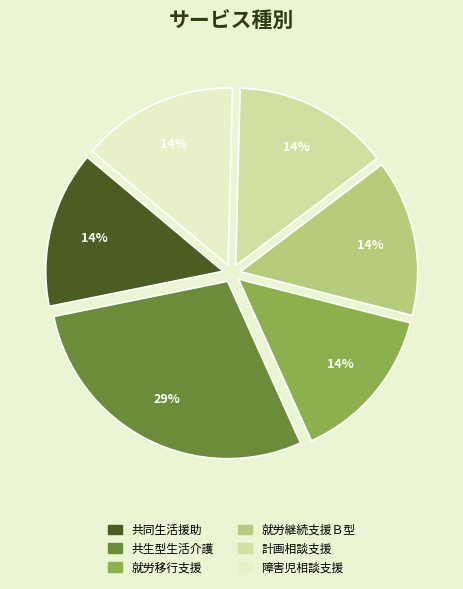

Which category has the biggest portion of the pie?

共生型生活介護